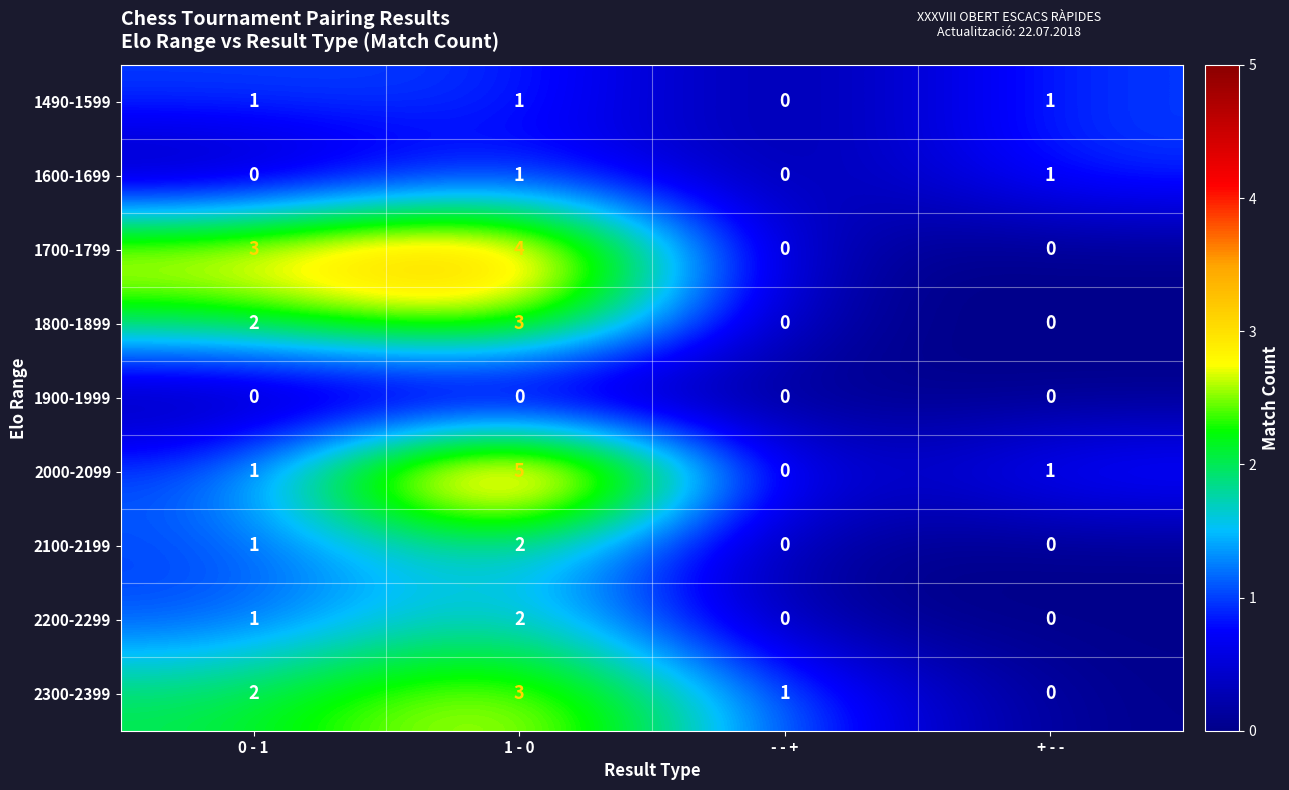

Which category has the highest value across all series?

1 - 0